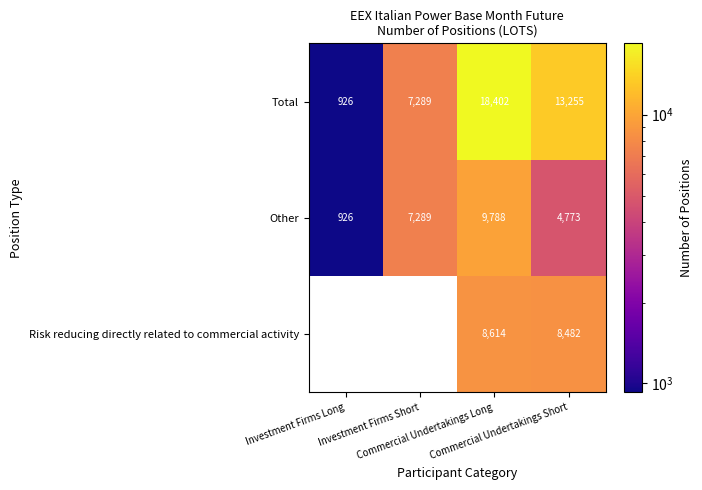

How many categories are shown in the chart?

4